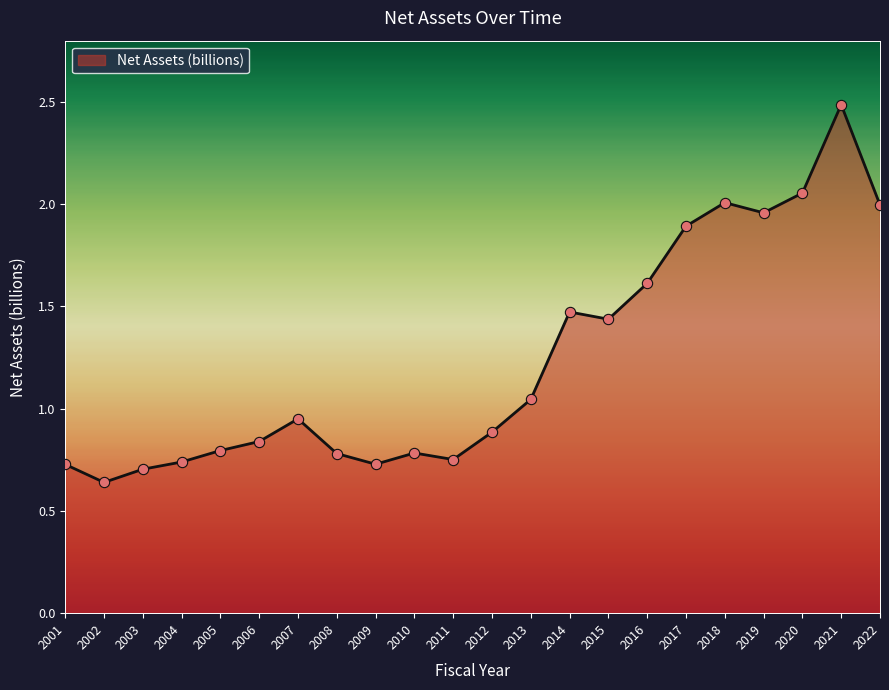

Between 2019 and 2017, which is larger?

2019